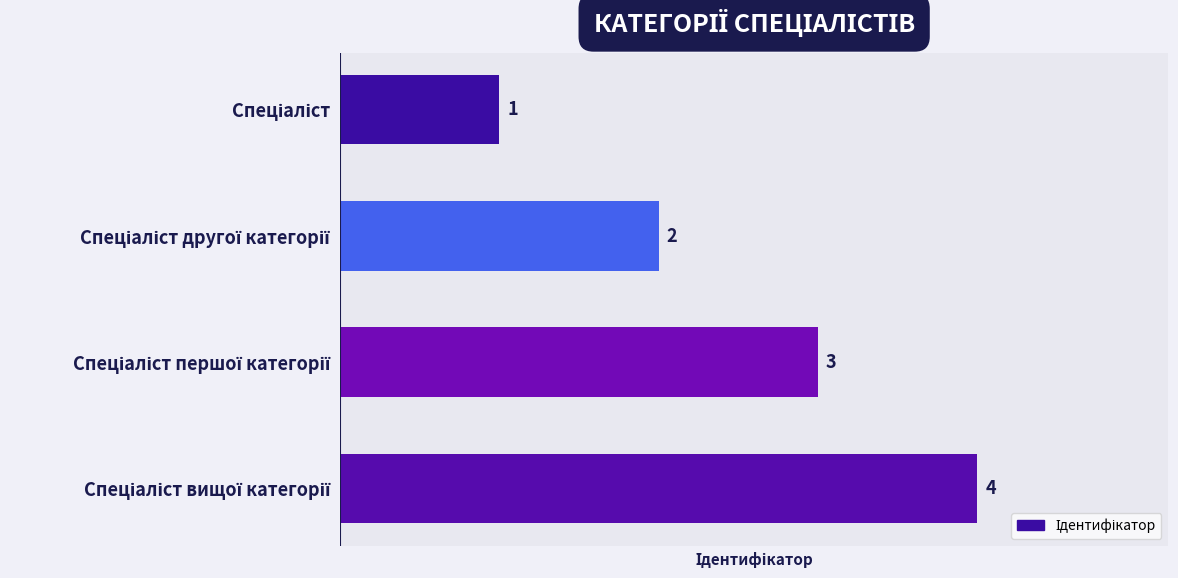

What is the value of the 3rd bar from the top?

3